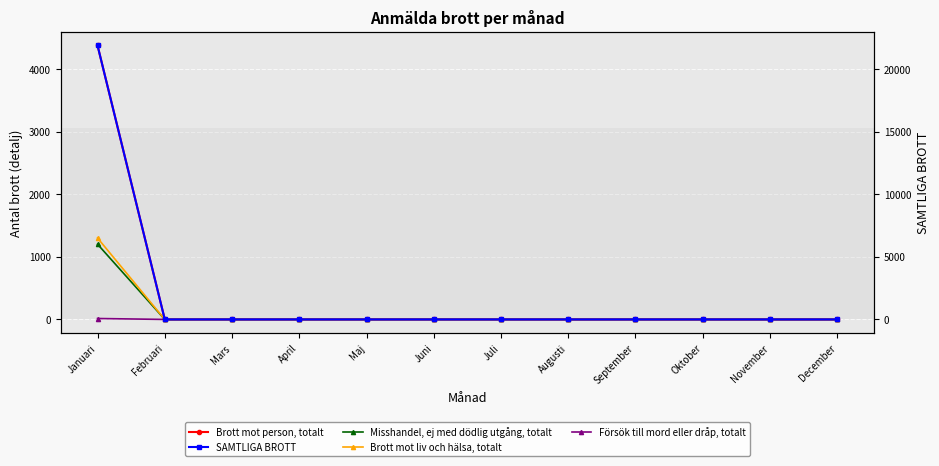

What are all the series names shown in the legend?

Brott mot person, totalt, Misshandel, ej med dödlig utgång, totalt, Brott mot liv och hälsa, totalt, Försök till mord eller dråp, totalt, SAMTLIGA BROTT